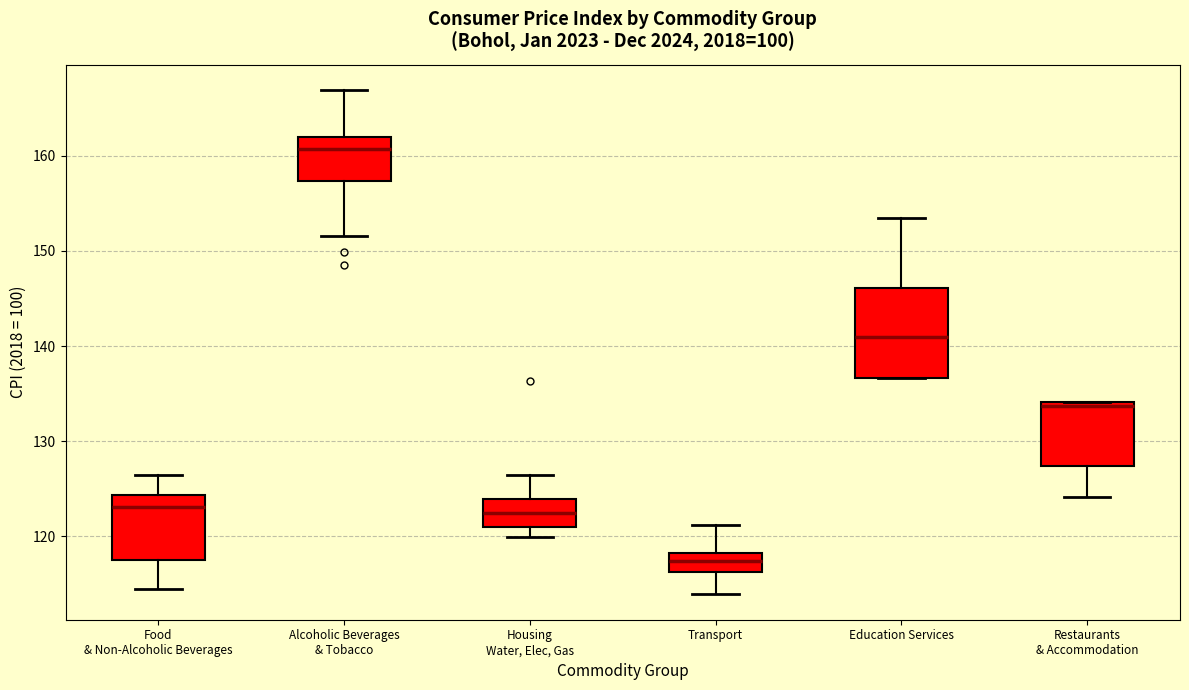

Reading left to right, transcribe this box plot: for each box, give where its median line is, the range the box spans, and where its two whiskers end, as read against the y-axis. The values are not printed on the chart, so give them approximately, as read against the axis.

Food & Non-Alcoholic Beverages: median 123, box 118 to 124, whiskers 115 to 127
Alcoholic Beverages & Tobacco: median 161, box 157 to 162, whiskers 152 to 167
Housing Water, Elec, Gas: median 123, box 121 to 124, whiskers 120 to 127
Transport: median 117, box 116 to 118, whiskers 114 to 121
Education Services: median 141, box 137 to 146, whiskers 137 to 154
Restaurants & Accommodation: median 134 (just below the box's upper edge), box 127 to 134, whiskers 124 to 134